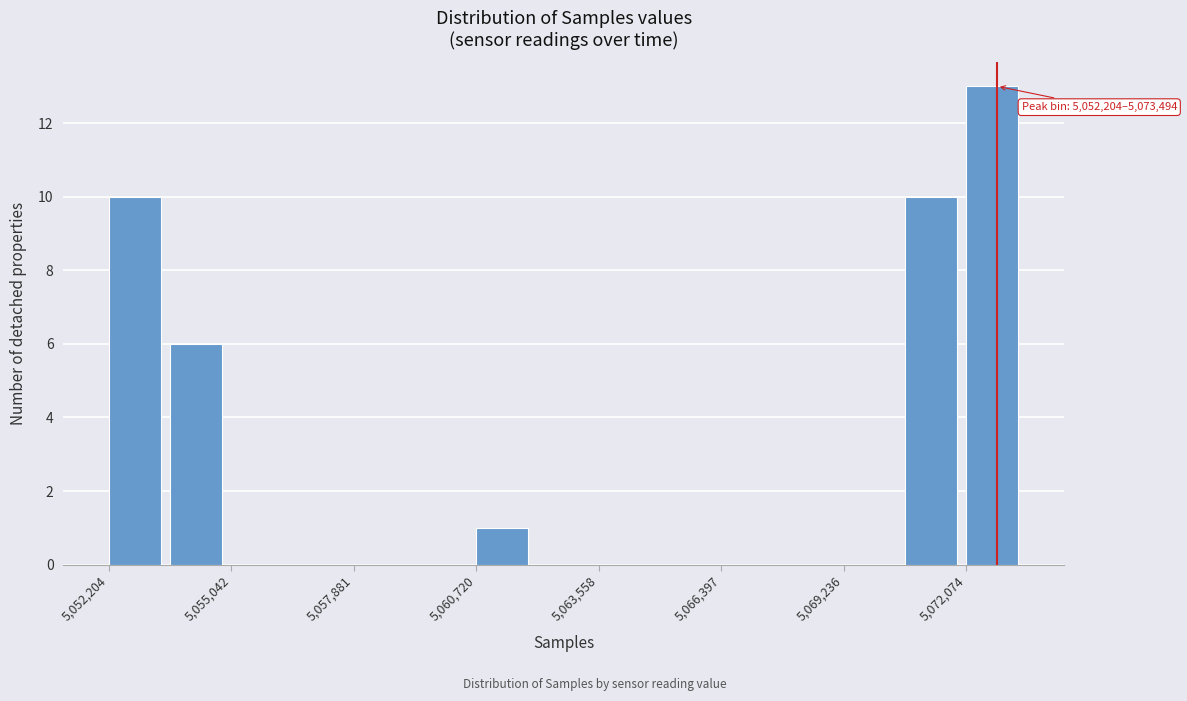

Read against the x-axis, roughly where is the centre of the tallest bar?

5072500